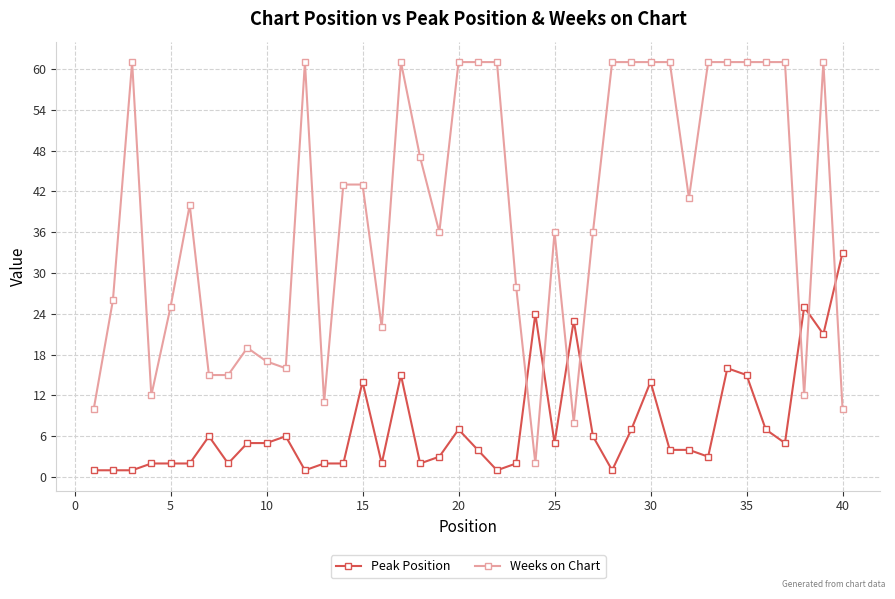

What is the value of the Peak Position point at the 38th from the left?

25